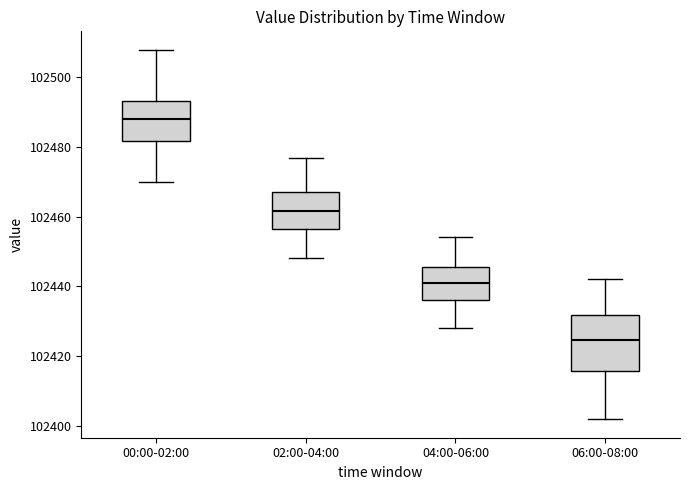

Which box has the highest median line?

00:00-02:00